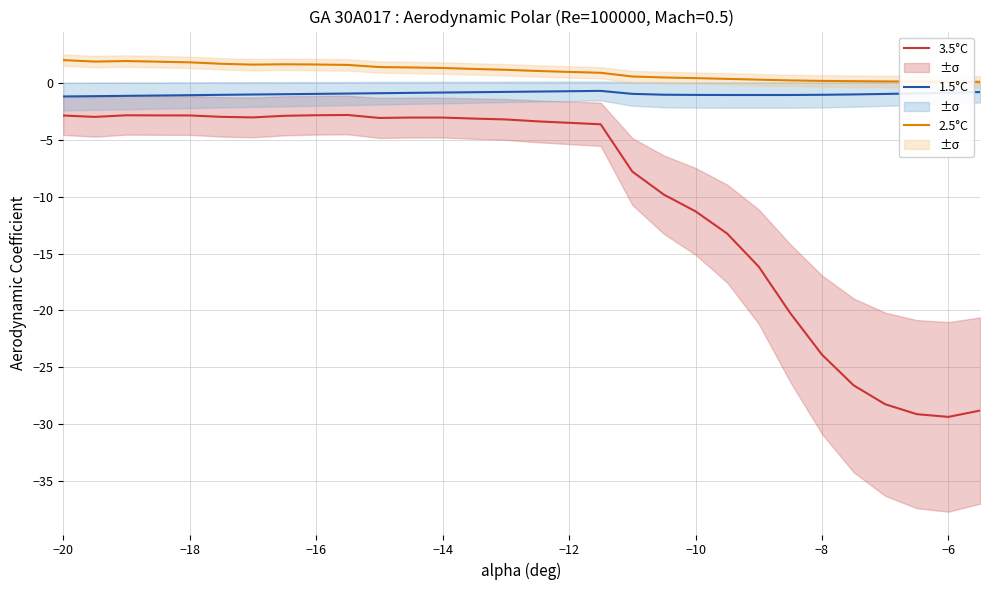

True or false: 1.5°C and 3.5°C intersect in this chart.

False